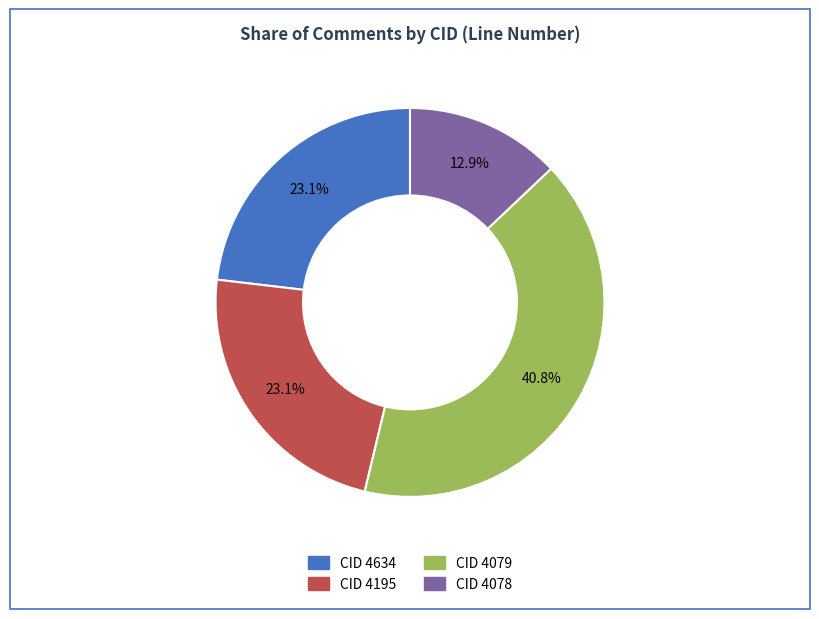

Does CID 4634 represent more than half of the total?

No